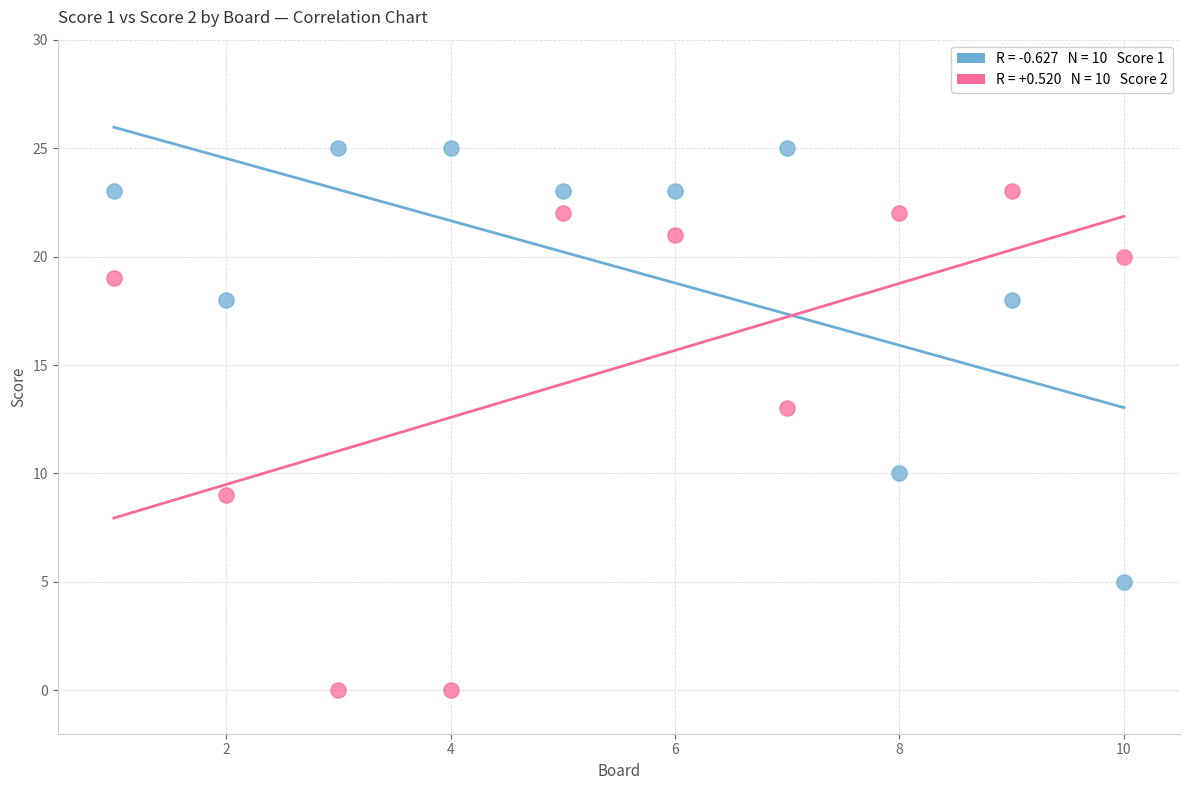

Across all series, what Y value is closest to 12?

13